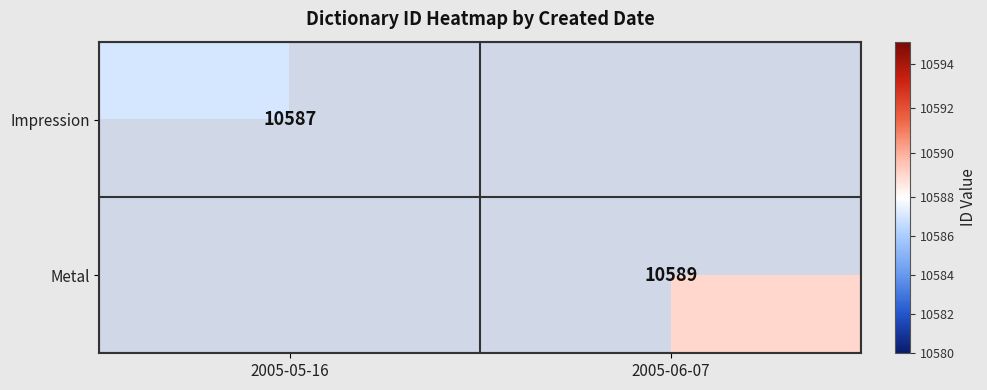

True or false: Metal has a value of 5537 at 2005-06-07.

False